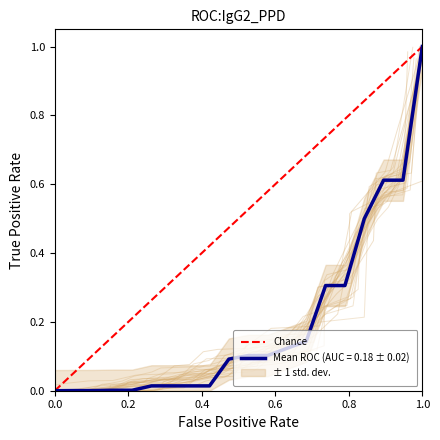

The Mean ROC (AUC = 0.18 ± 0.02) series shows -0.5 at 0.0. True or false?

False